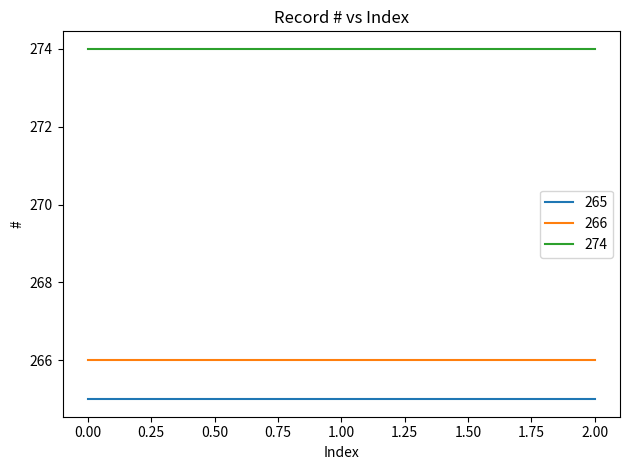

At how many categories does at least one series exceed 266?

3